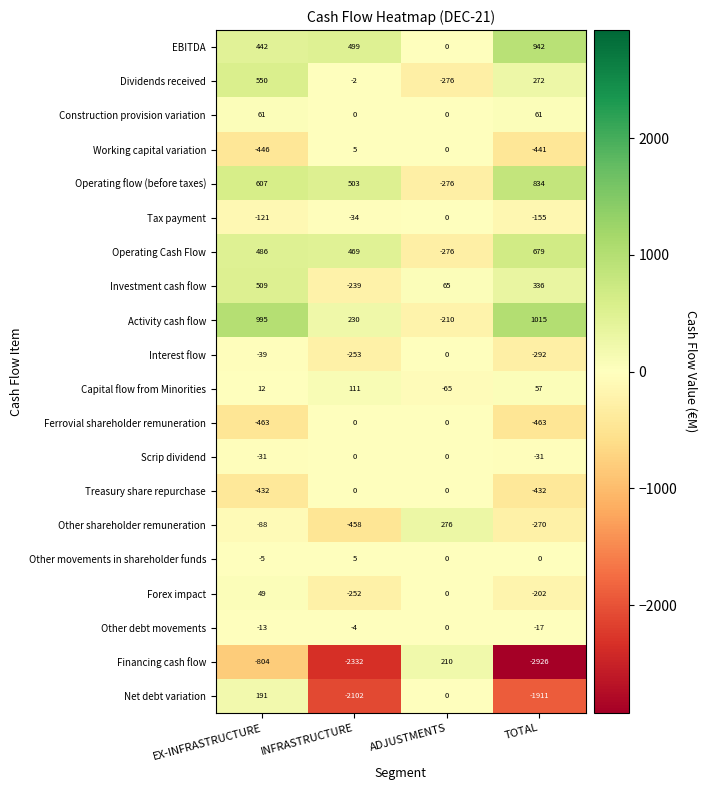

What is the sum of all Activity cash flow values?

2030